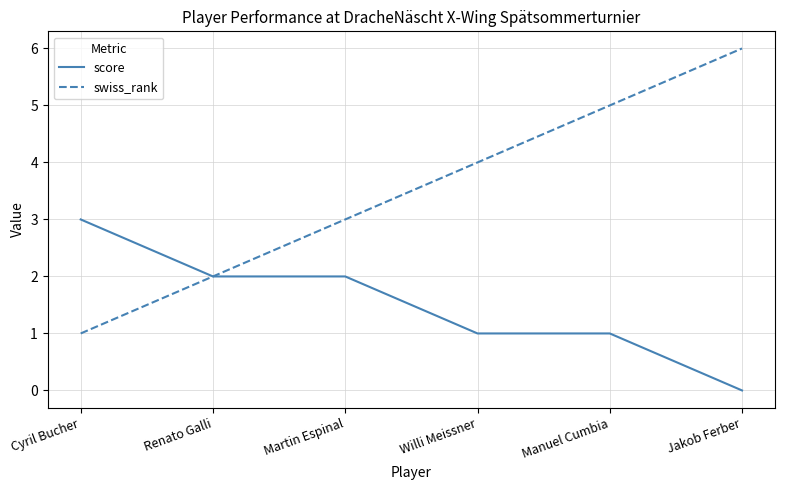

Is the value of score at Martin Espinal greater than the value of swiss_rank at Jakob Ferber?

No